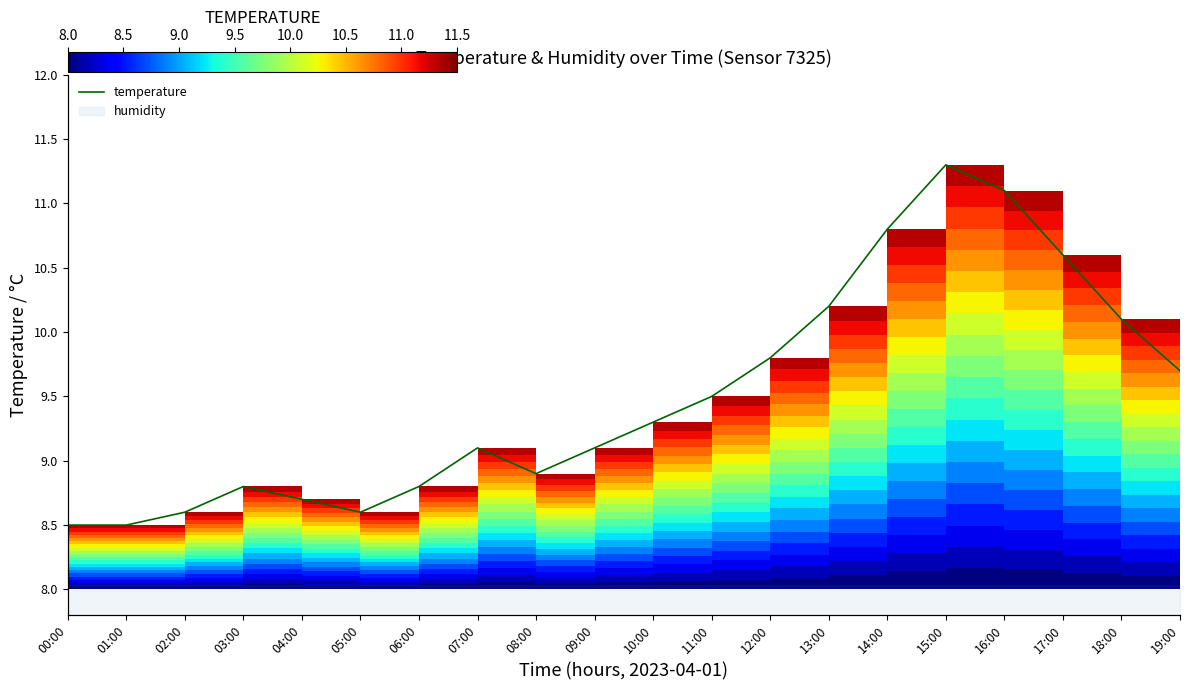

What is the ratio of the value at 06:00 to the value at 14:00?

0.8